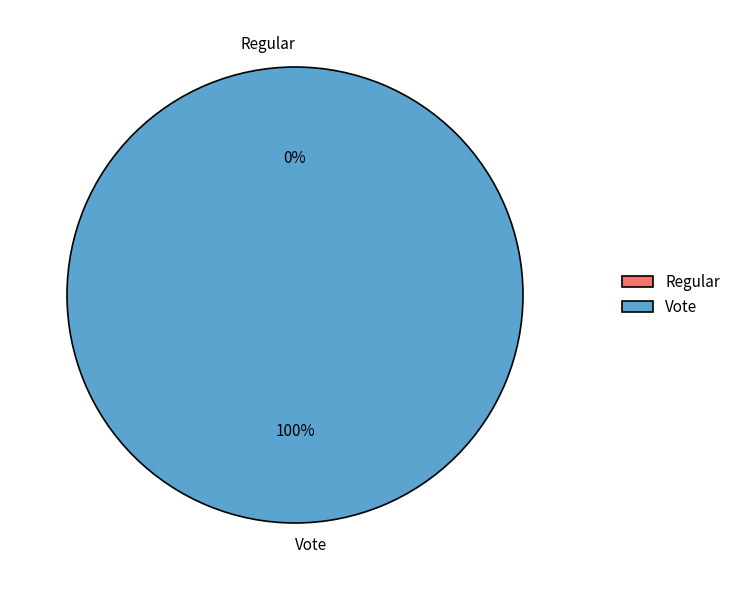

To the nearest percent, what is the difference between the Regular and Vote slice percentages?

100%